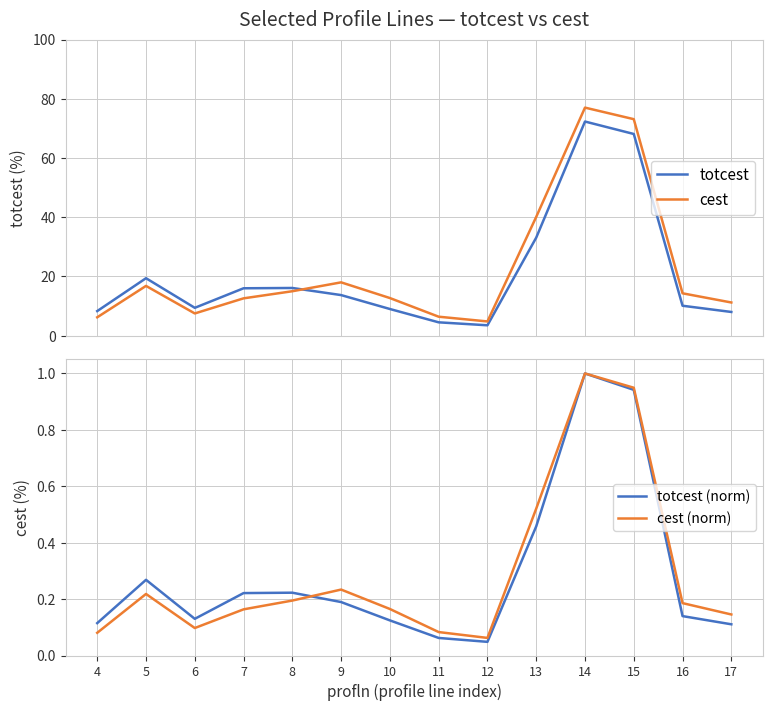

How many lines are shown in the chart?

4